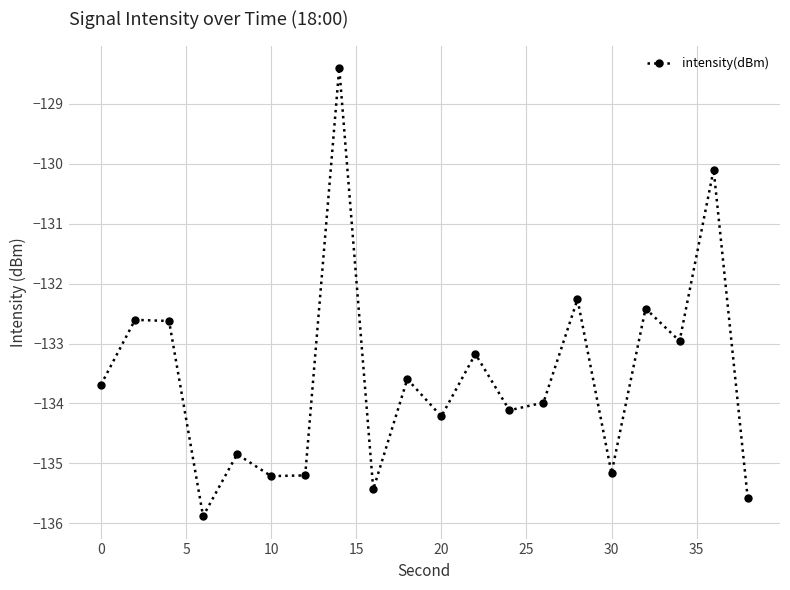

What is the value of the 9th point from the left?

-135.4